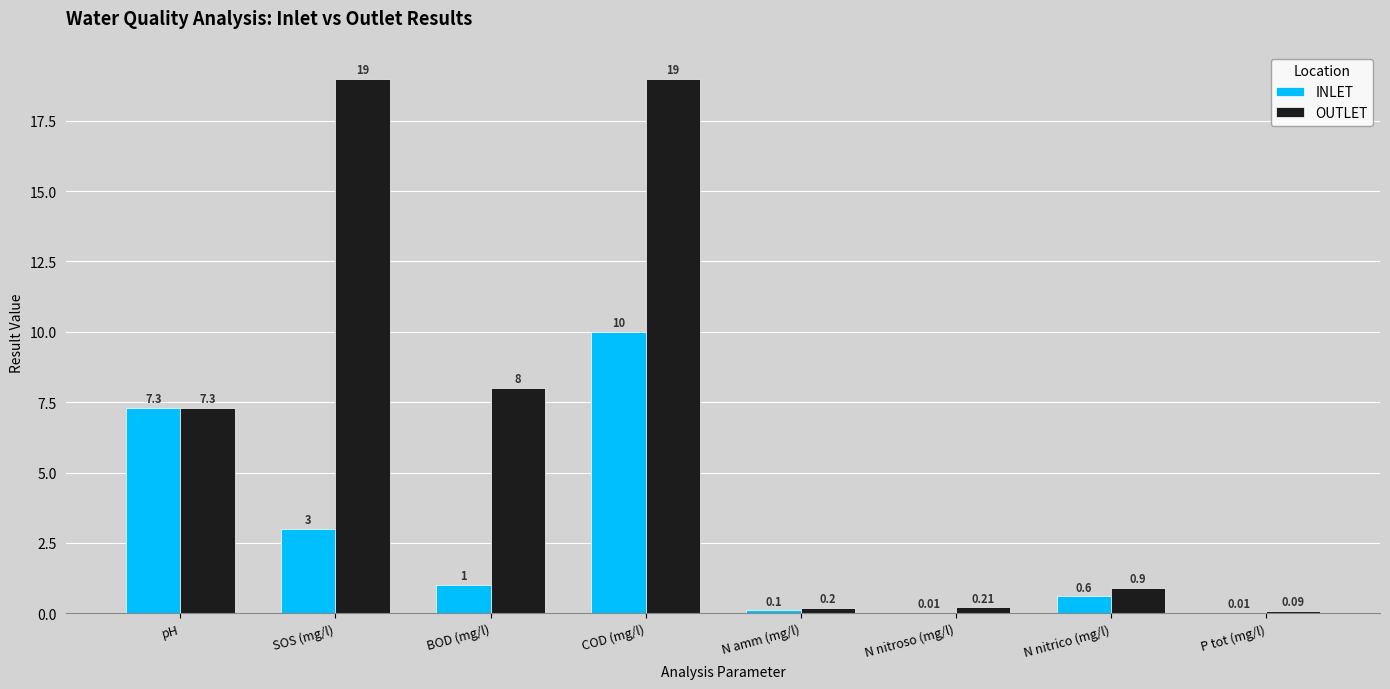

The OUTLET series shows 1.6 at N nitrico (mg/l). True or false?

False